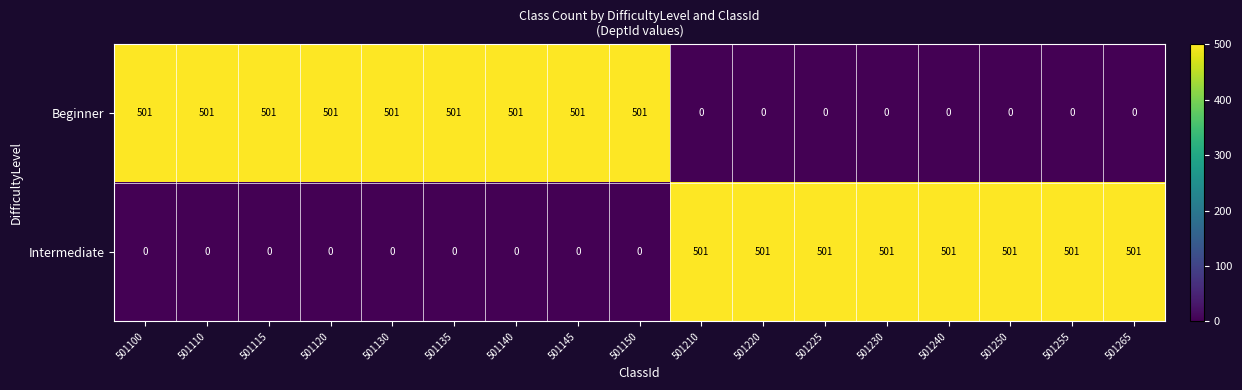

True or false: Intermediate has a value of 331 at 501115.

False